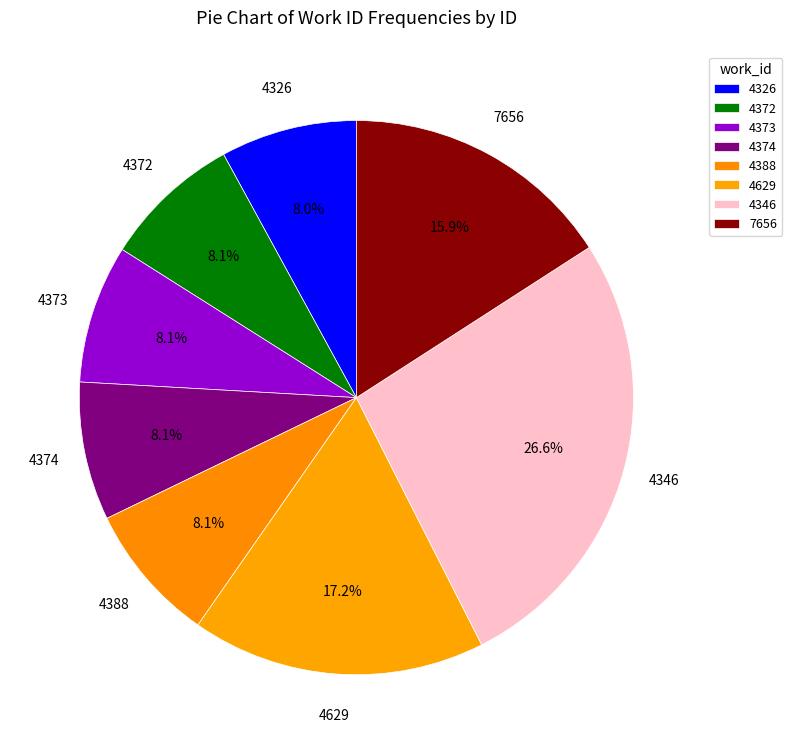

How many segments does this pie chart have?

8